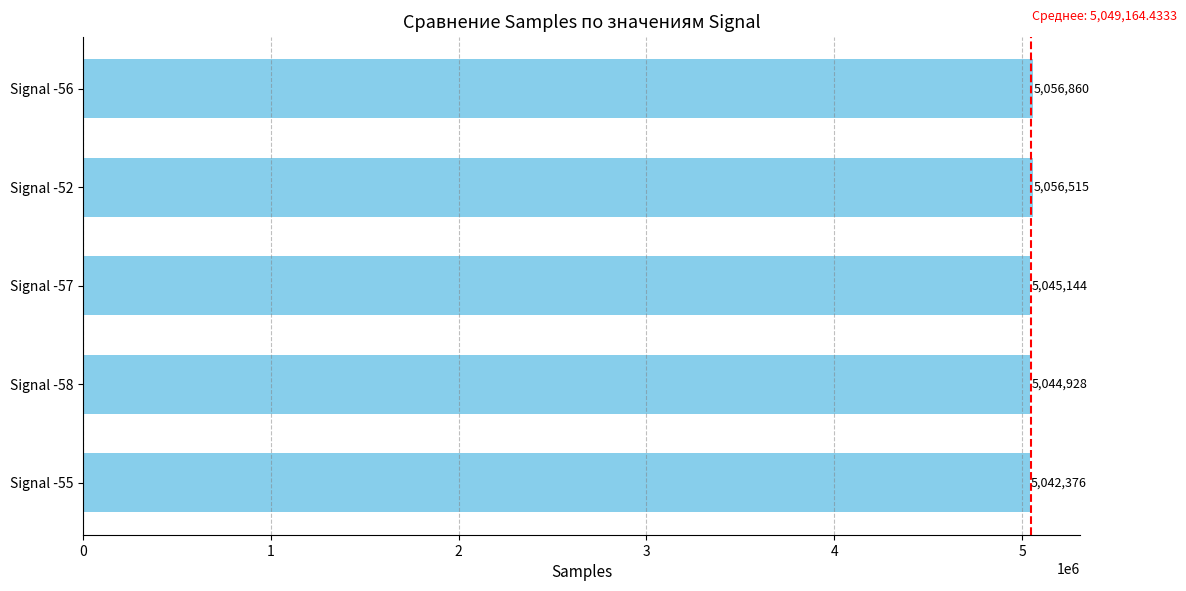

Rank the categories by value from lowest to highest.

Signal -55, Signal -58, Signal -57, Signal -52, Signal -56